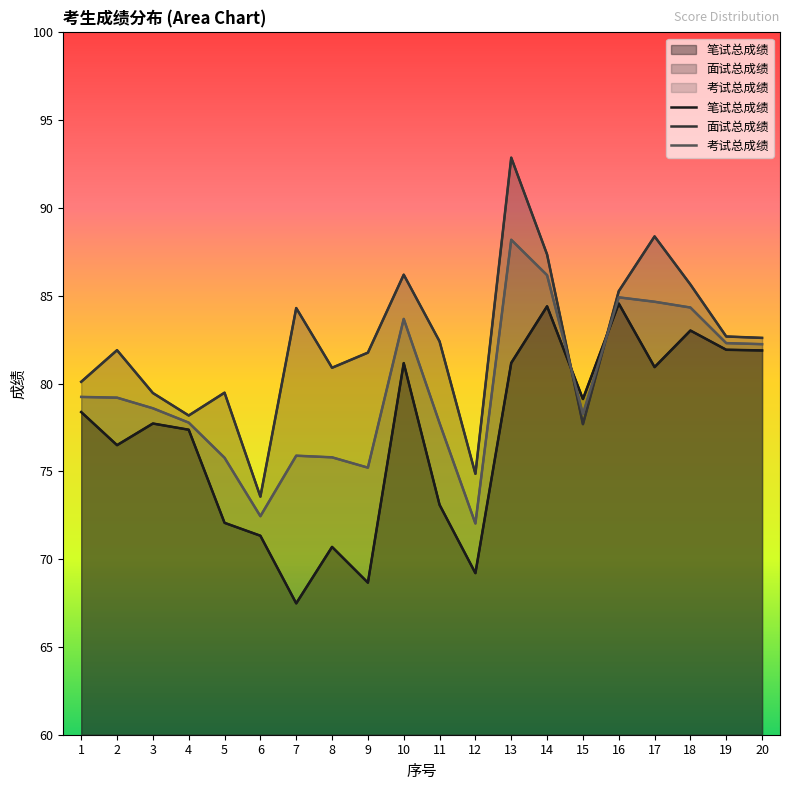

True or false: 考试总成绩 has a value of 75.2 at 9.

True